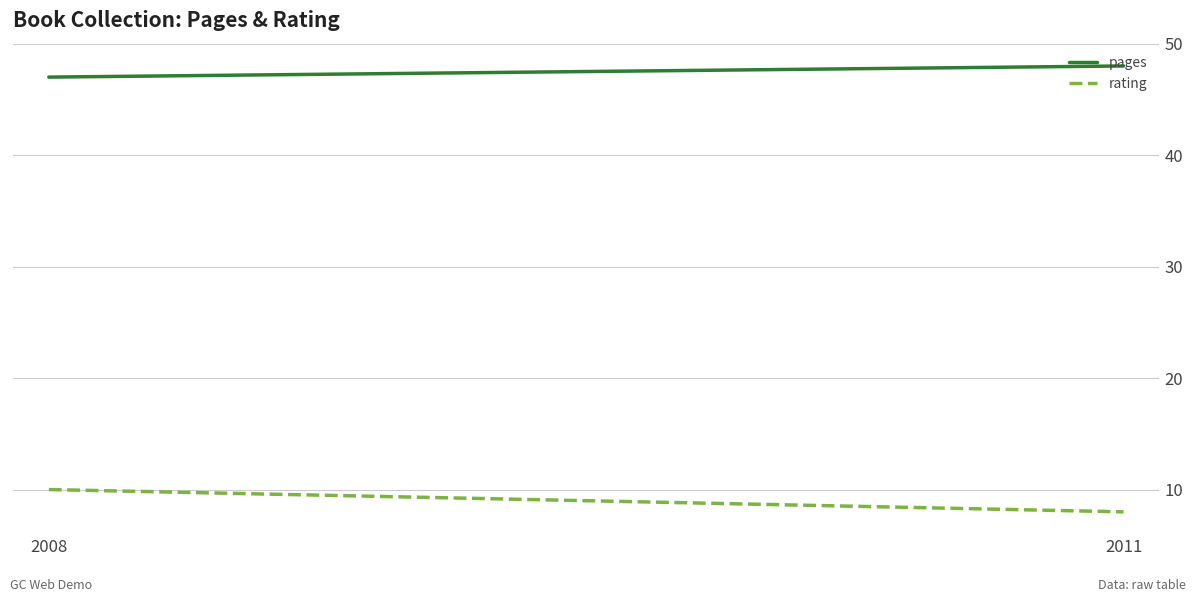

The rating series shows 8 at 2011. True or false?

True